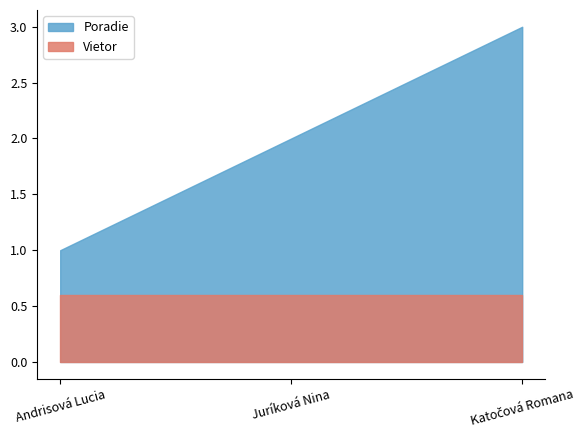

What are all the series names shown in the legend?

Poradie, Vietor